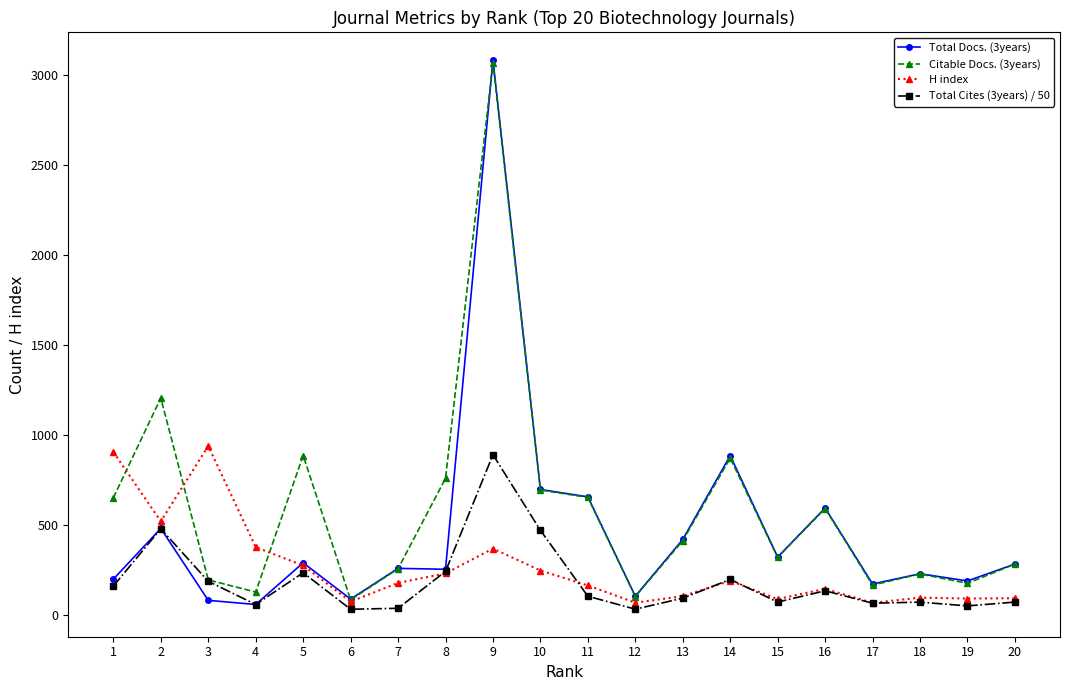

What is the approximate value of H index at 4?

375.0